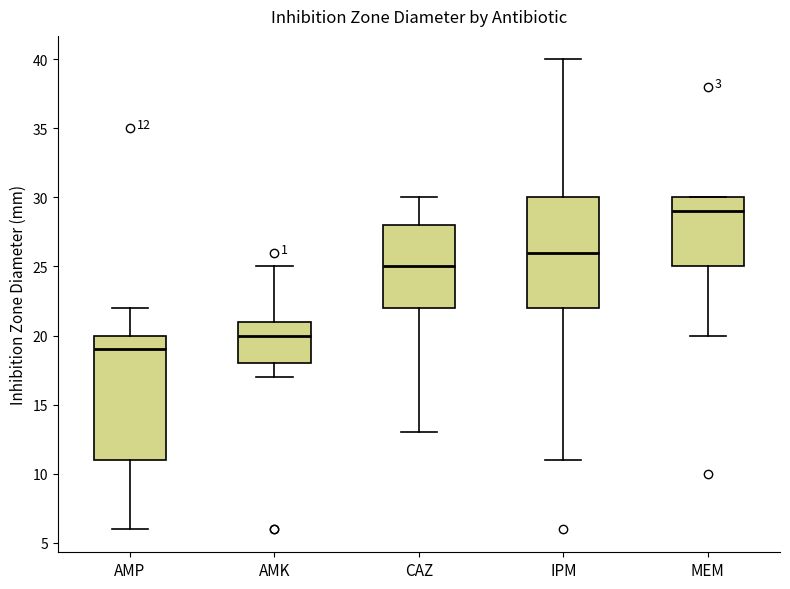

Comparing the boxes themselves (not the whiskers), which one is the tallest?

AMP